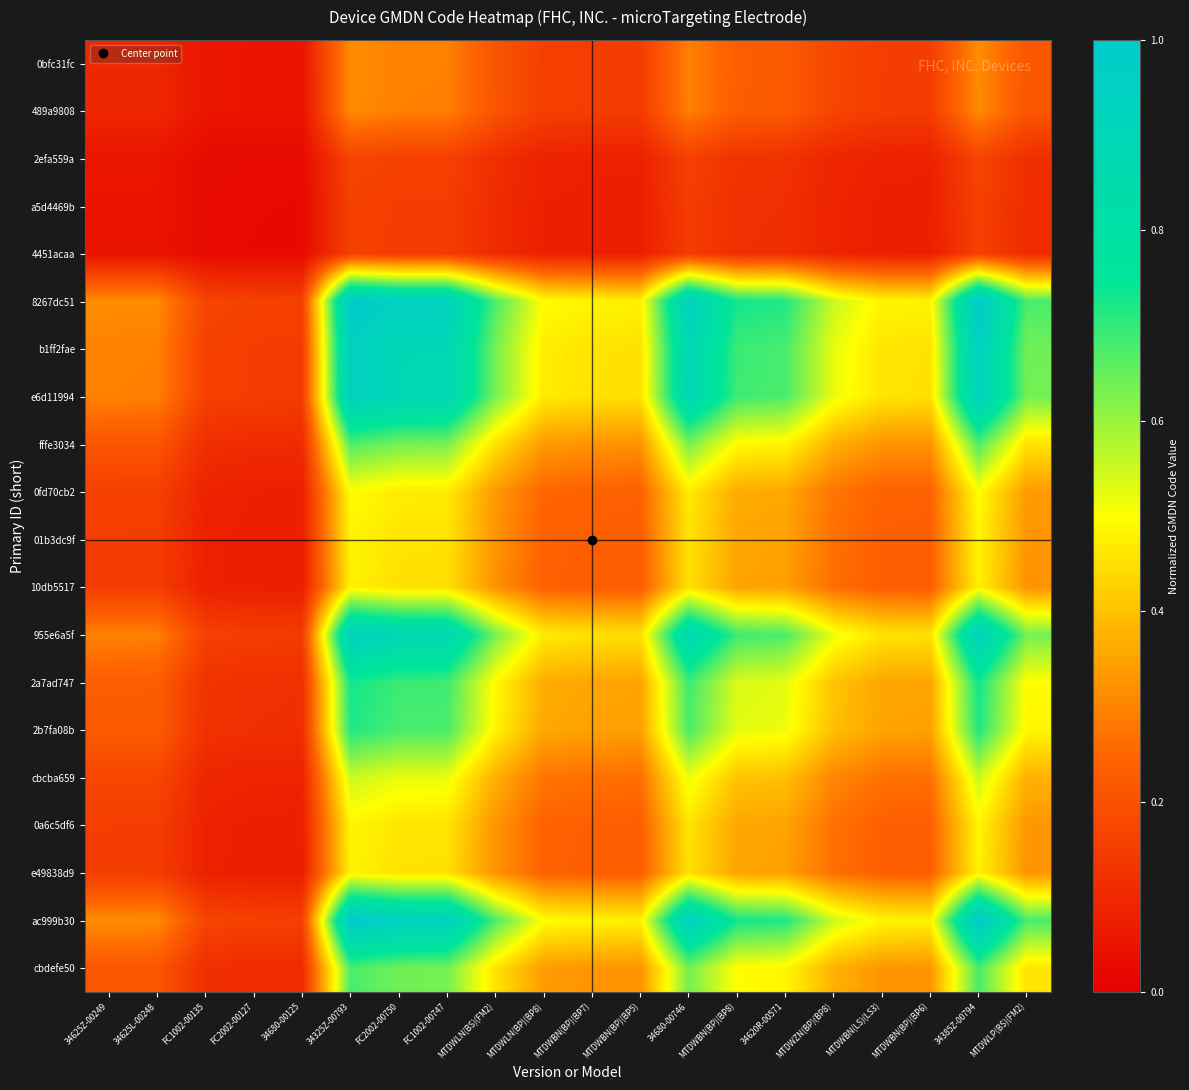

How many distinct data groups are displayed?

20